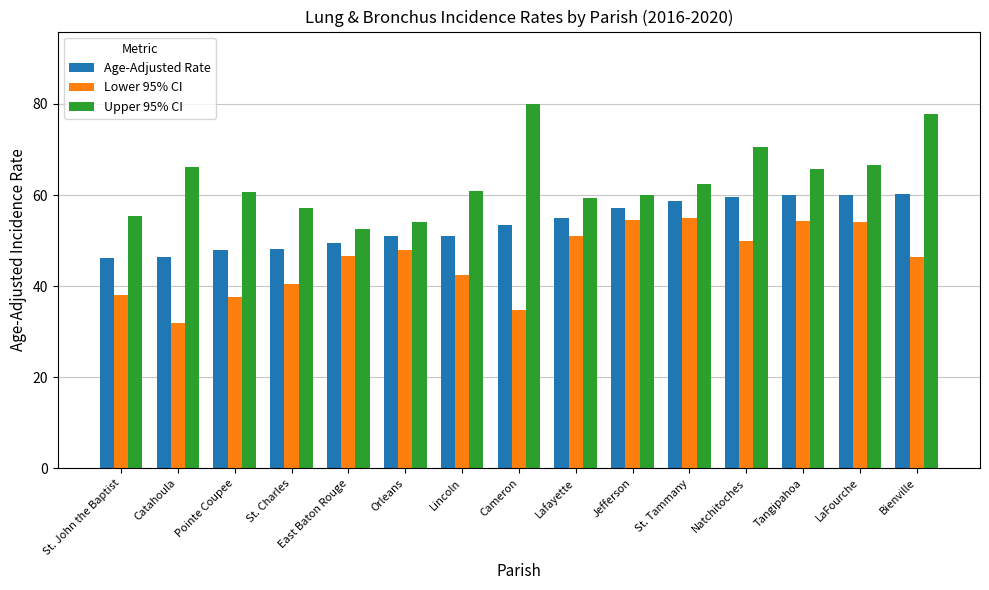

Which series changed the most between Orleans and Cameron?

Upper 95% CI